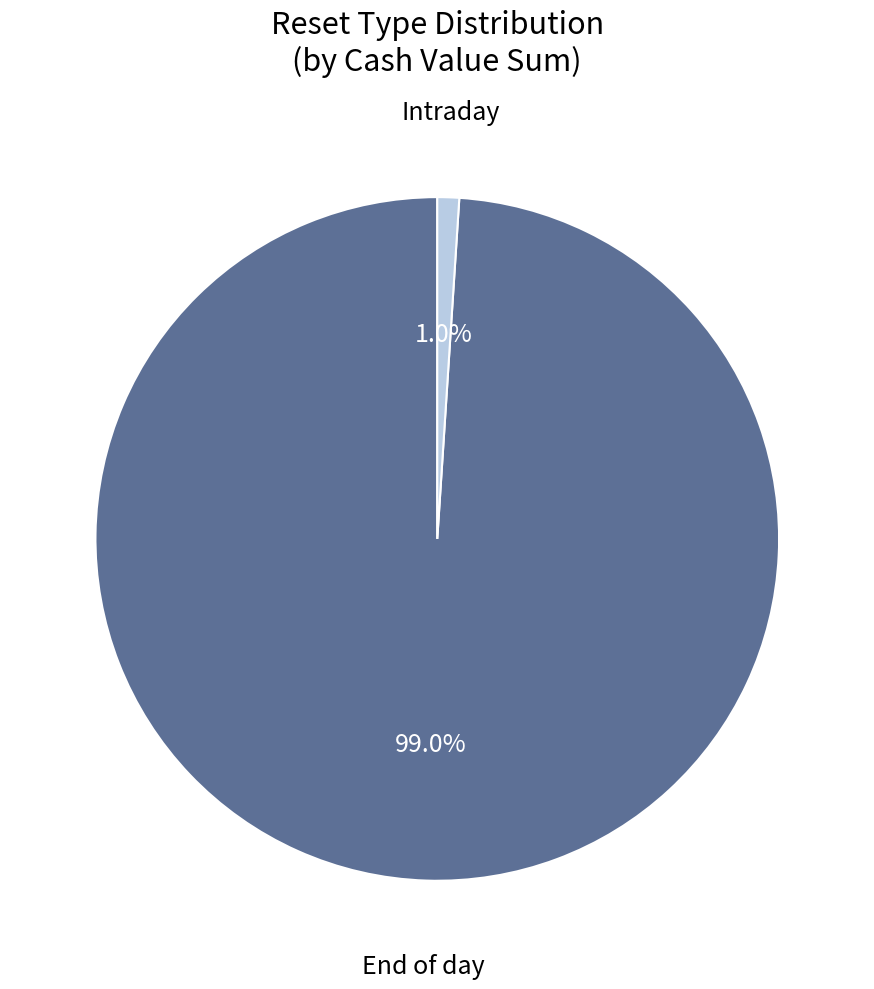

Between Intraday and End of day, which is larger?

End of day